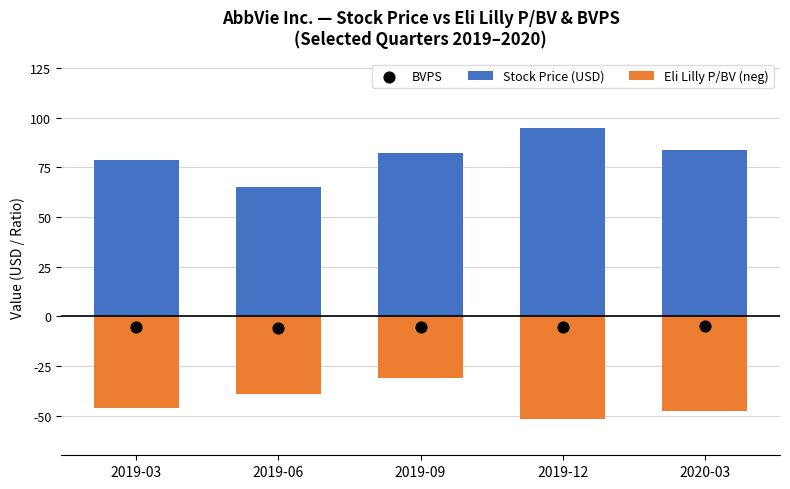

At which category is the sum across all series the highest?

2019-09